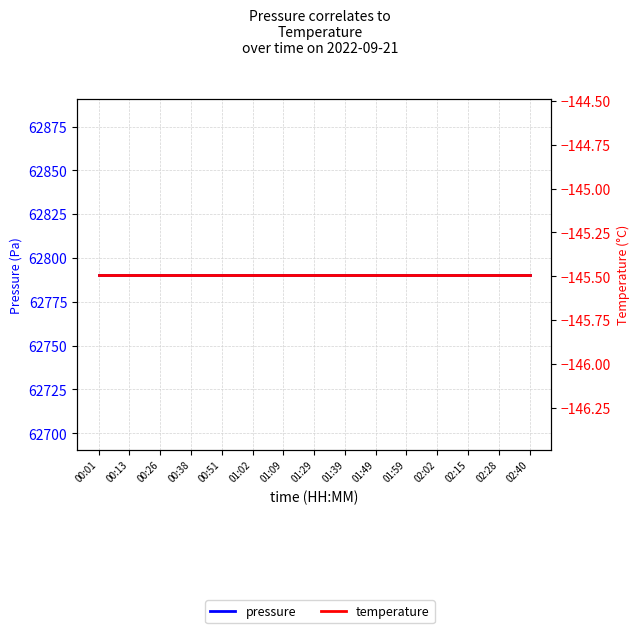

Reading right to left, list all the values displayed in this chart.

pressure: 62790.6	62790.6	62790.6	62790.6	62790.6	62790.6	62790.6	62790.6	62790.6	62790.6	62790.6	62790.6	62790.6	62790.6	62790.6
temperature: -145.5	-145.5	-145.5	-145.5	-145.5	-145.5	-145.5	-145.5	-145.5	-145.5	-145.5	-145.5	-145.5	-145.5	-145.5